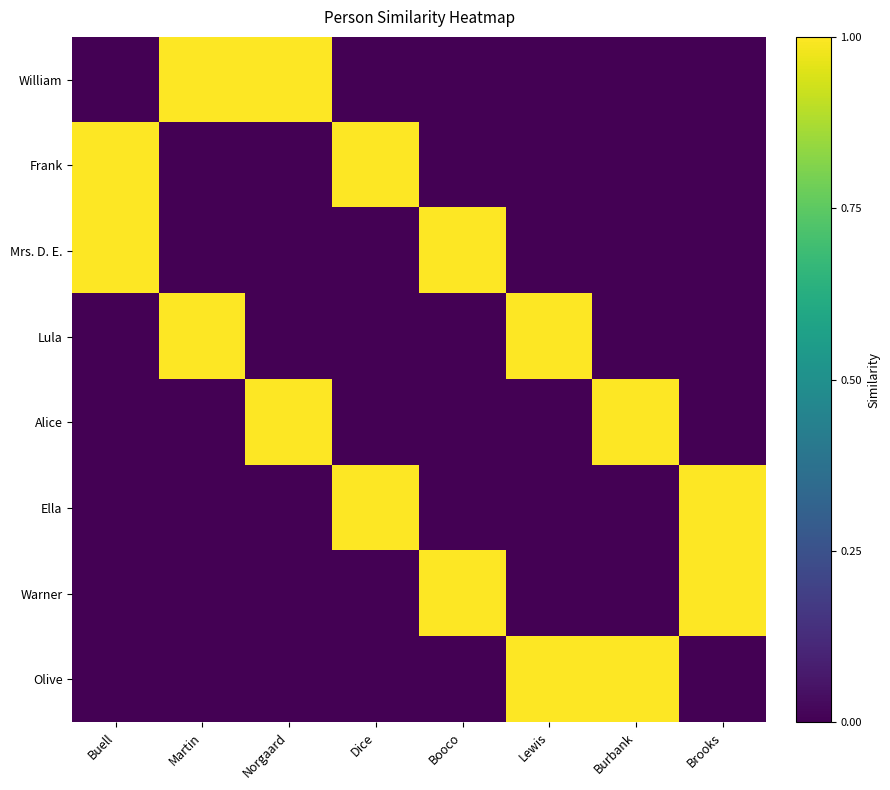

Rank the series by their maximum value, from highest to lowest.

William, Frank, Mrs. D. E., Lula, Alice, Ella, Warner, Olive